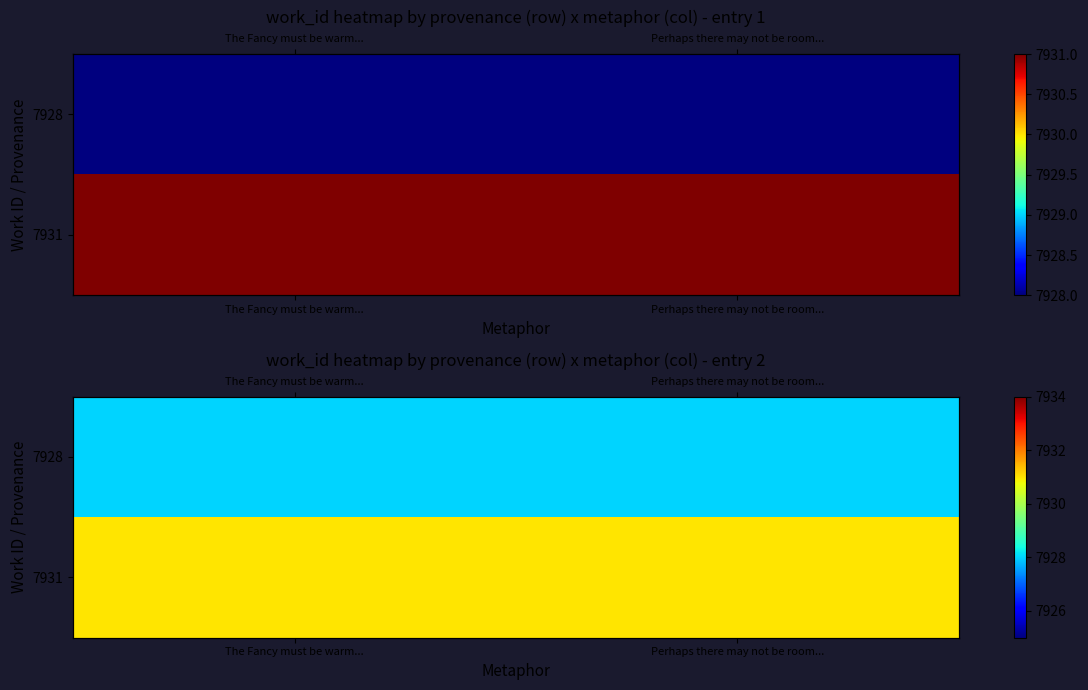

At which category does the chart reach its peak across all series?

The Fancy must be warm...